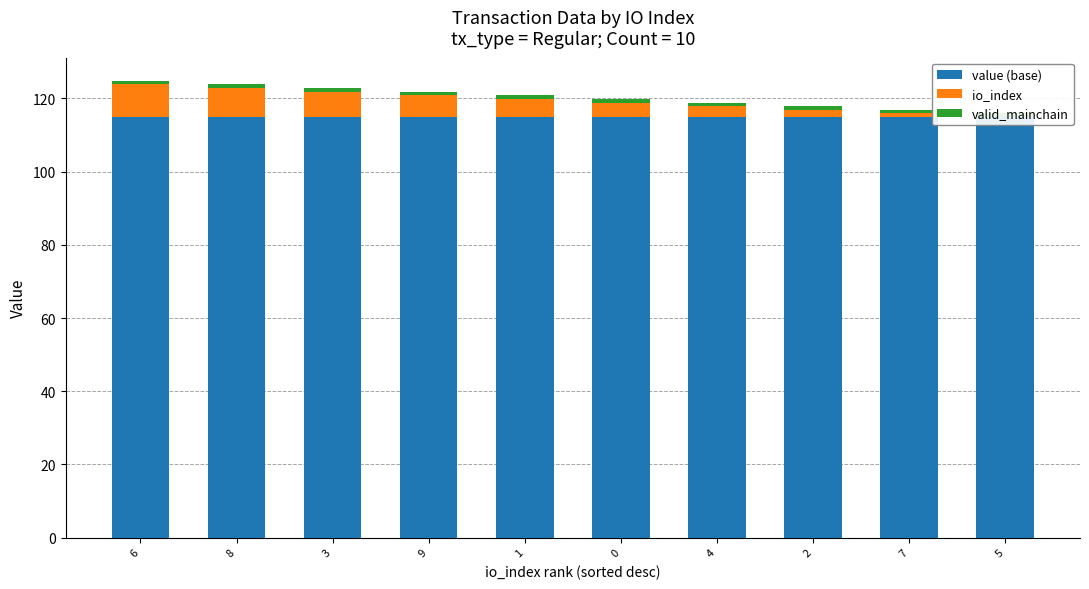

How many series are shown in this chart?

3